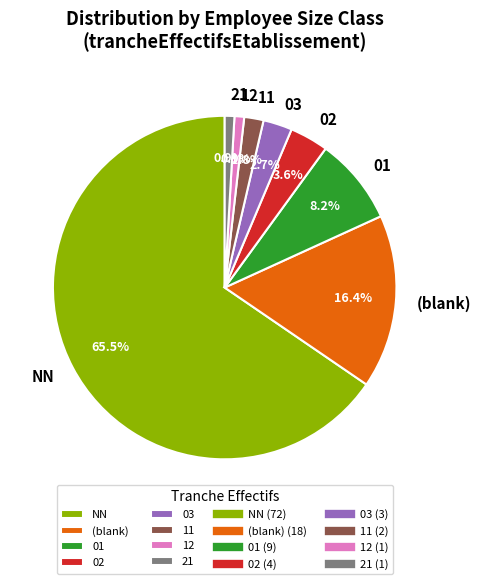

How many slices are in this pie chart?

8